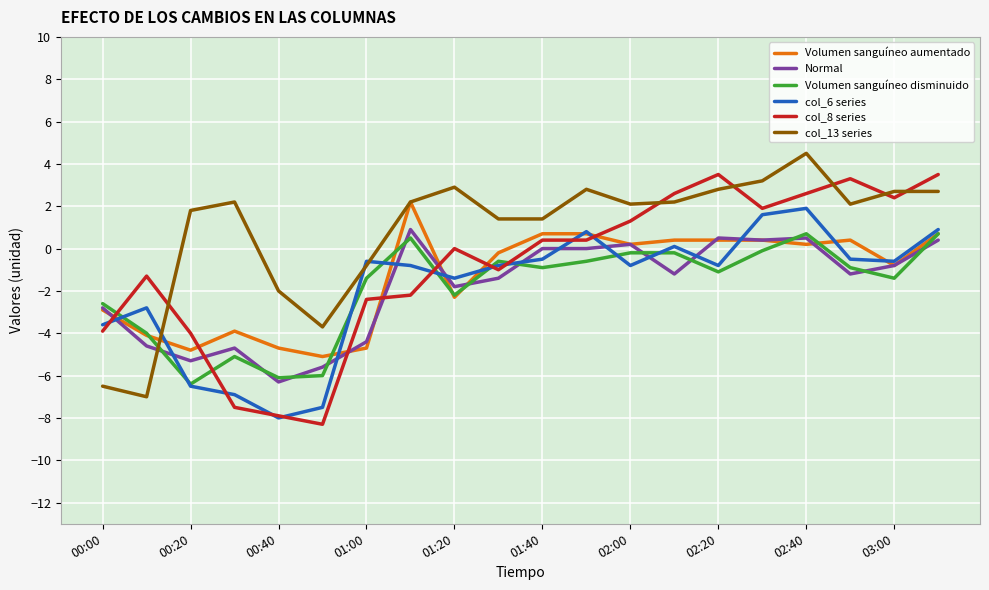

What is the greatest value displayed?

4.5